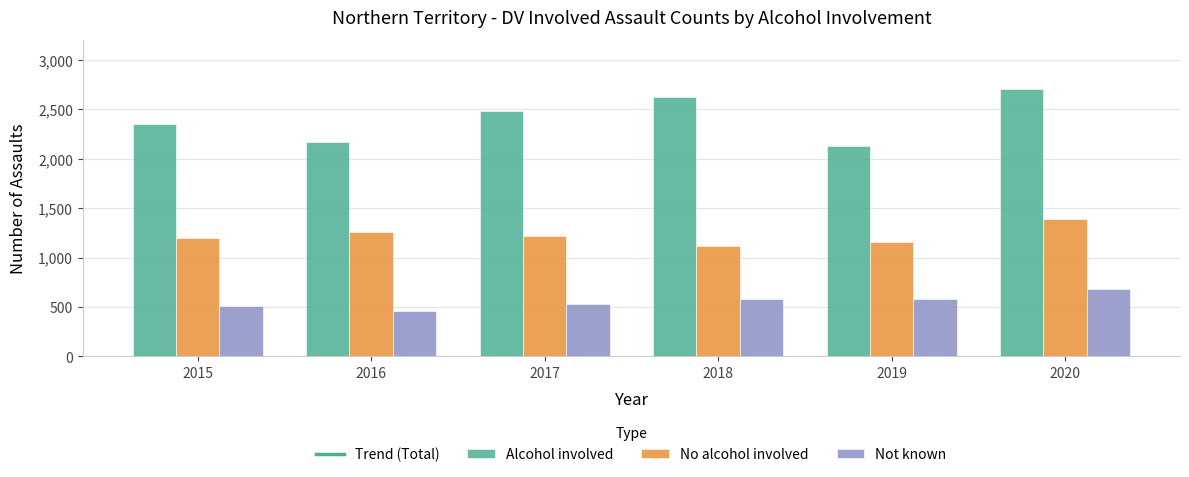

What is the difference between the highest and lowest values at 2019?

1550